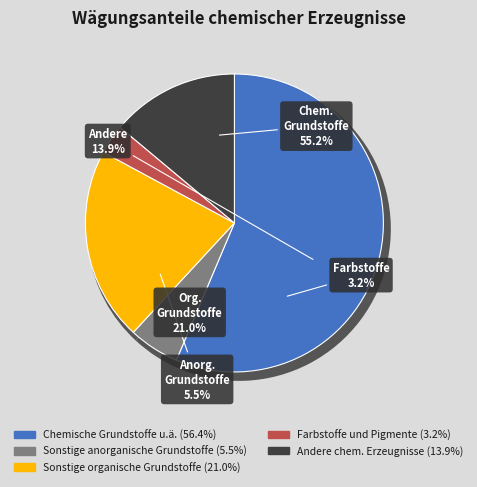

Which slice is the largest?

Chemische Grundstoffe u.ä.